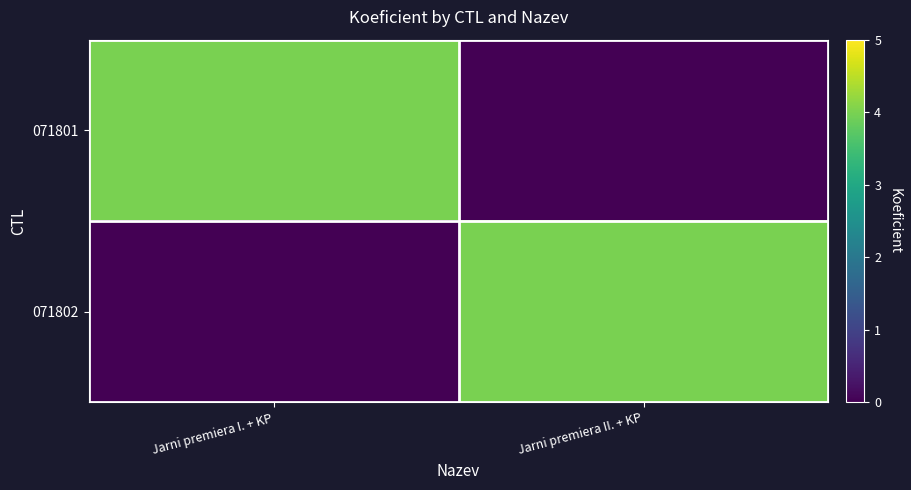

Which has a higher value, Jarni premiera I. + KP or Jarni premiera II. + KP?

Jarni premiera I. + KP